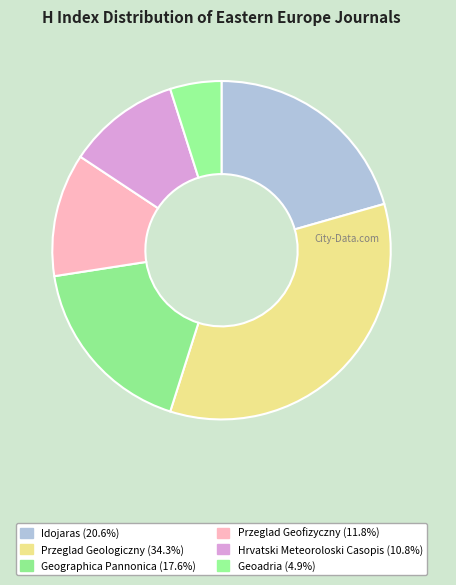

To the nearest percent, what is the difference between the Przeglad Geofizyczny and Idojaras slice percentages?

9%